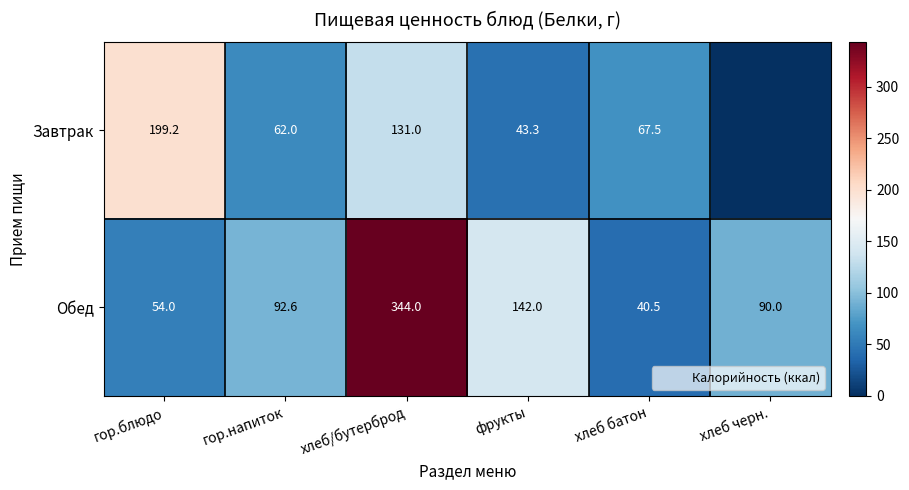

What is the average value of the Обед series?

127.2